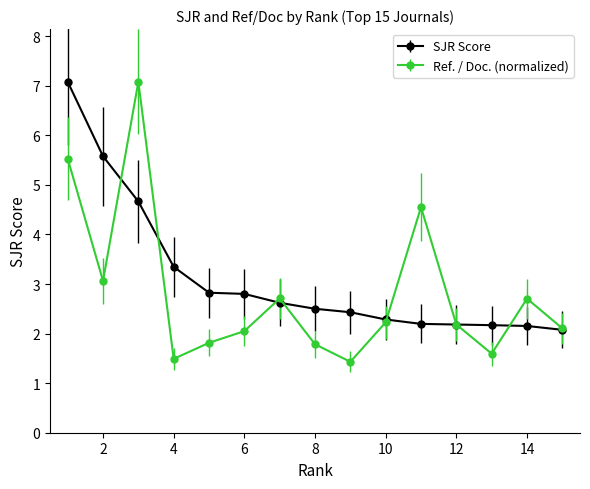

True or false: Ref. / Doc. (normalized) has more than 1 interior local peaks.

True